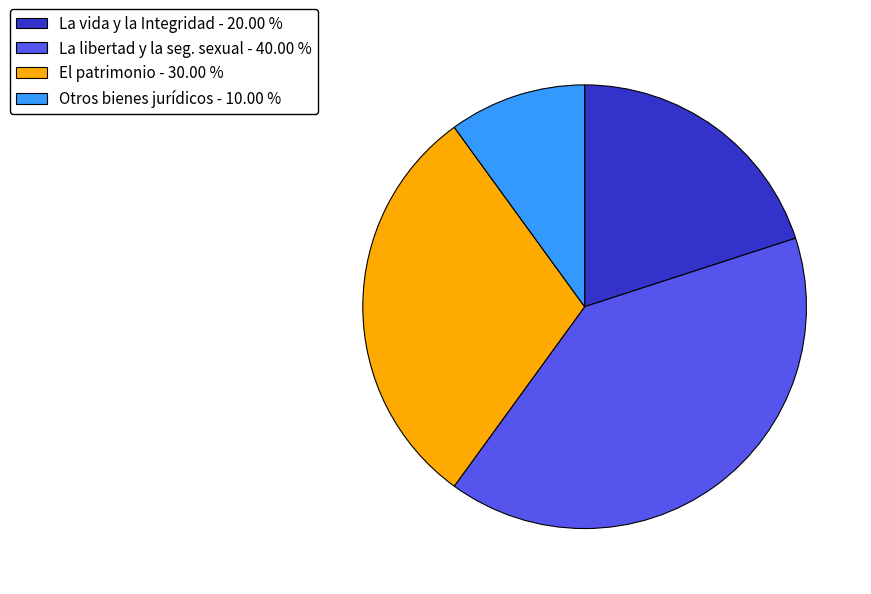

Which has a higher value, Otros bienes jurídicos - 10.00 % or La vida y la Integridad - 20.00 %?

La vida y la Integridad - 20.00 %